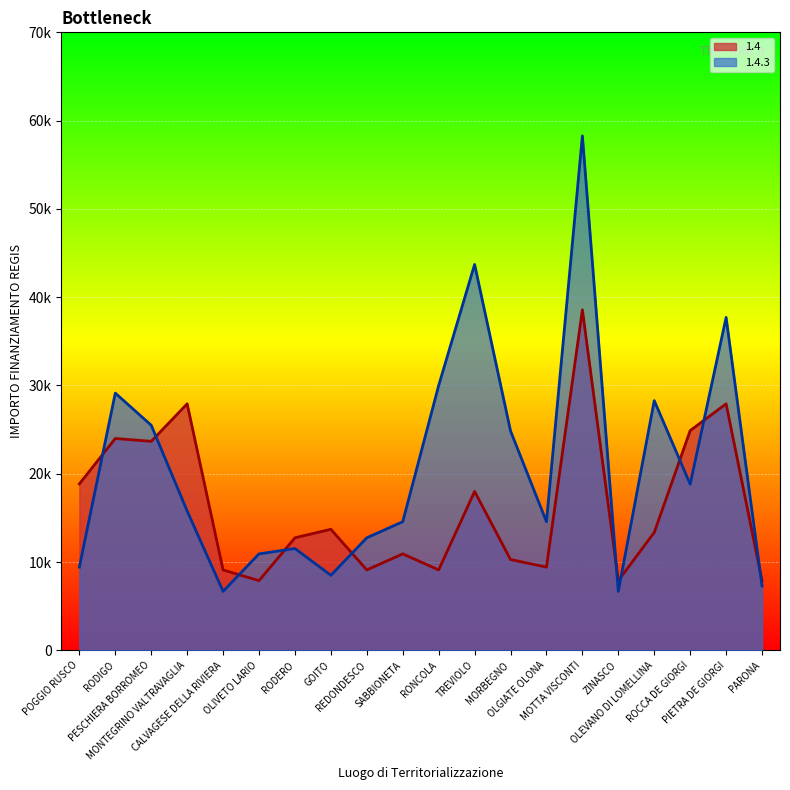

Does the chart display data point markers on the line(s)?

No